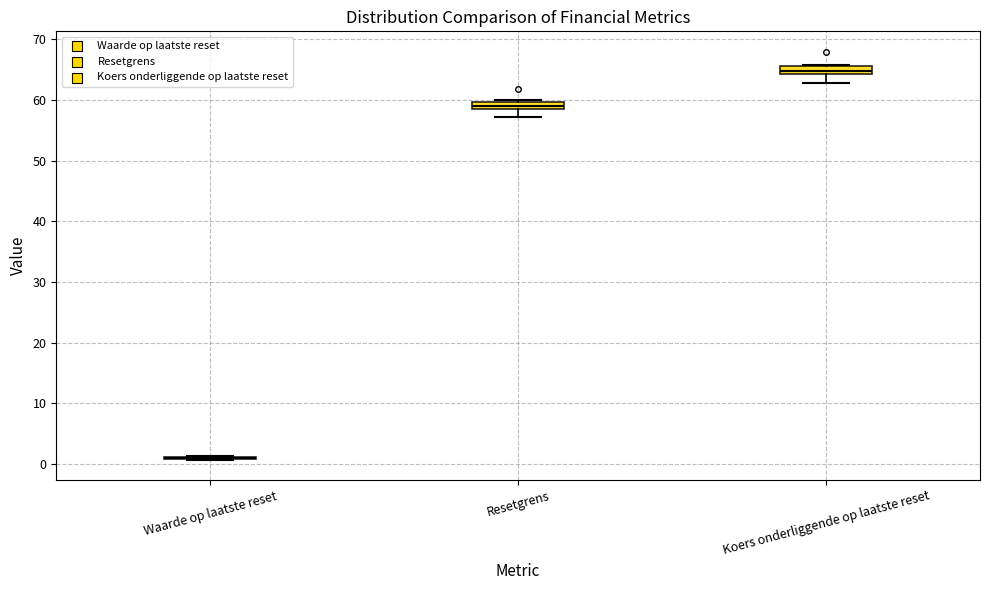

Where is the lower edge of the box for Resetgrens on the y-axis? The values are not printed on the chart, so give them approximately, as read against the axis.

59